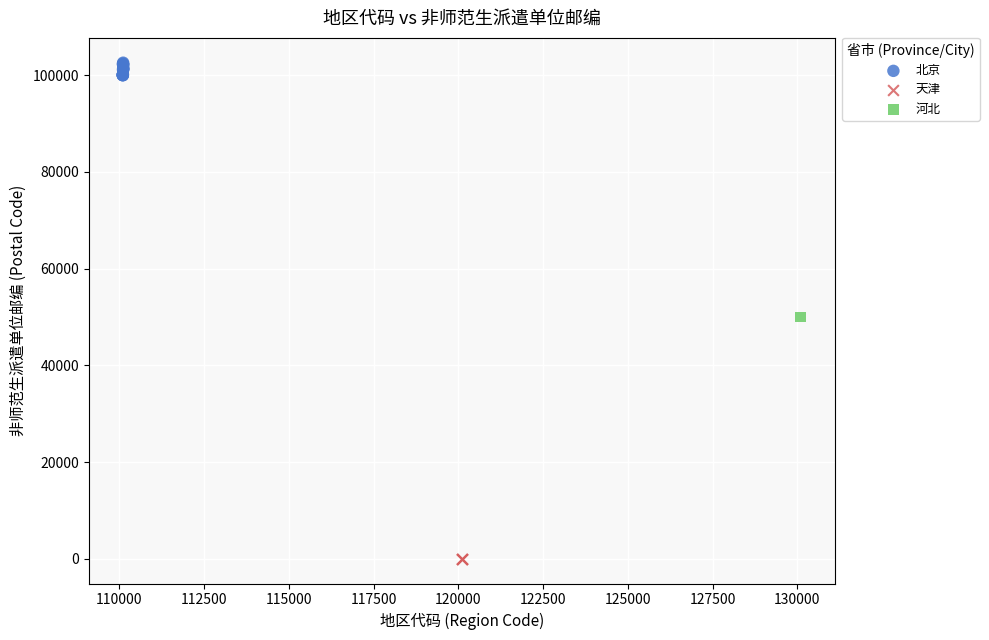

Which series contains the lowest Y value?

天津